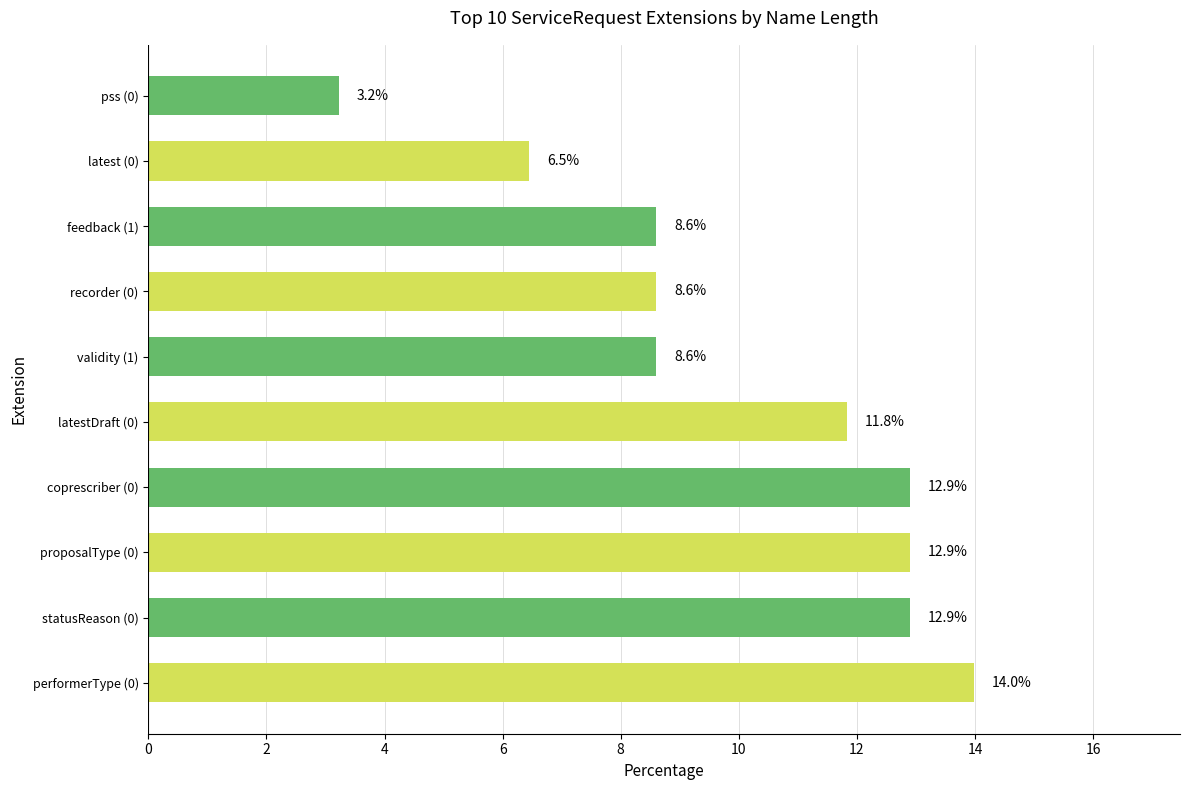

What value does the data have at feedback (1)?

8.6